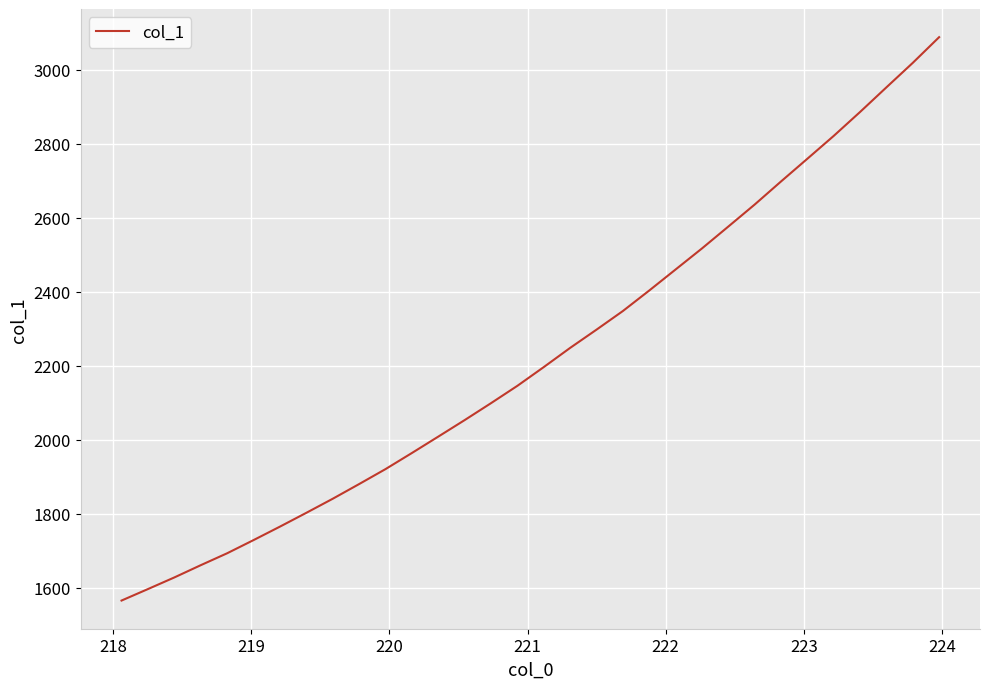

What is the maximum value shown in the chart?

3088.4